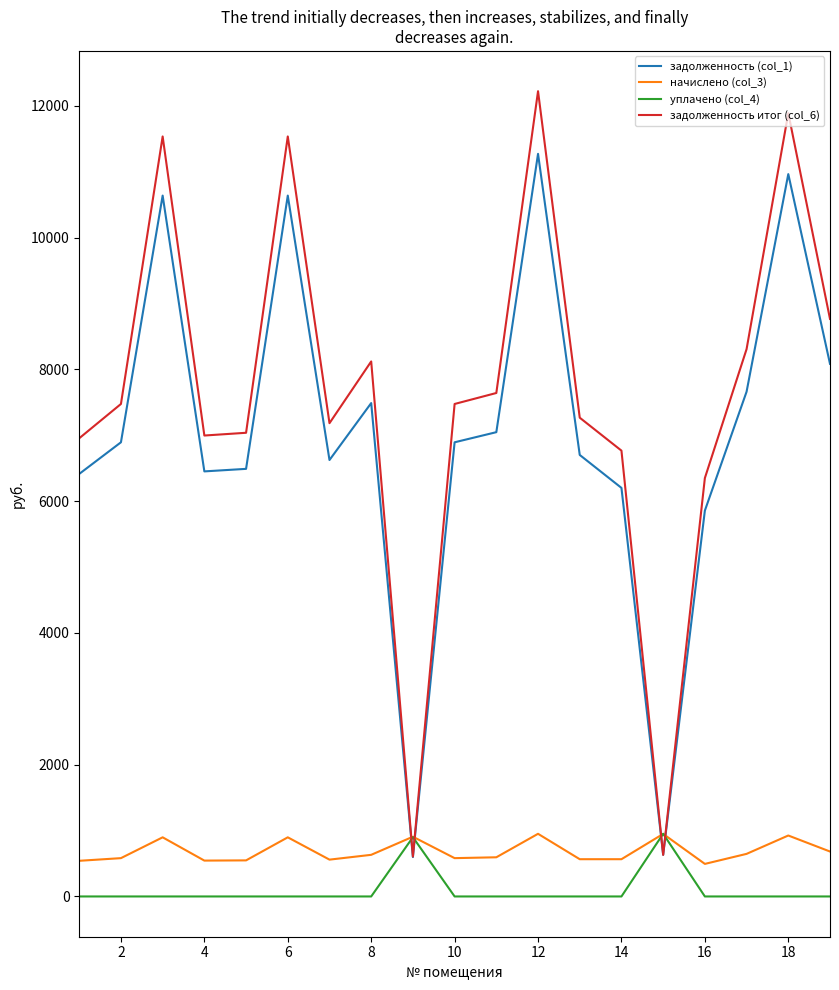

Which series has the largest total across all categories?

задолженность итог (col_6)